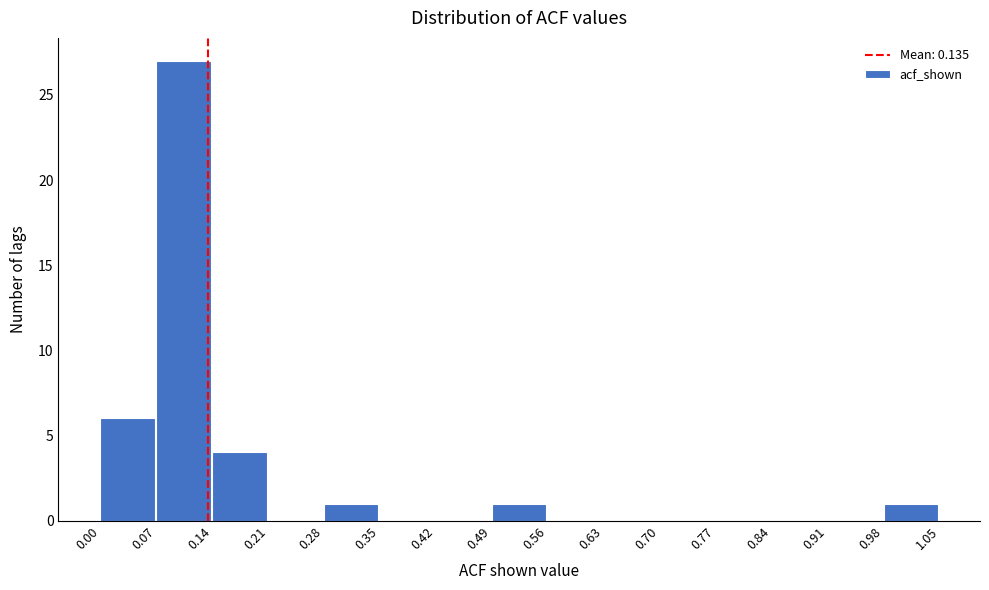

What is the height of the bar covering 0.14 to 0.21 on the x-axis? The values are not printed on the chart, so give them approximately, as read against the axis.

4